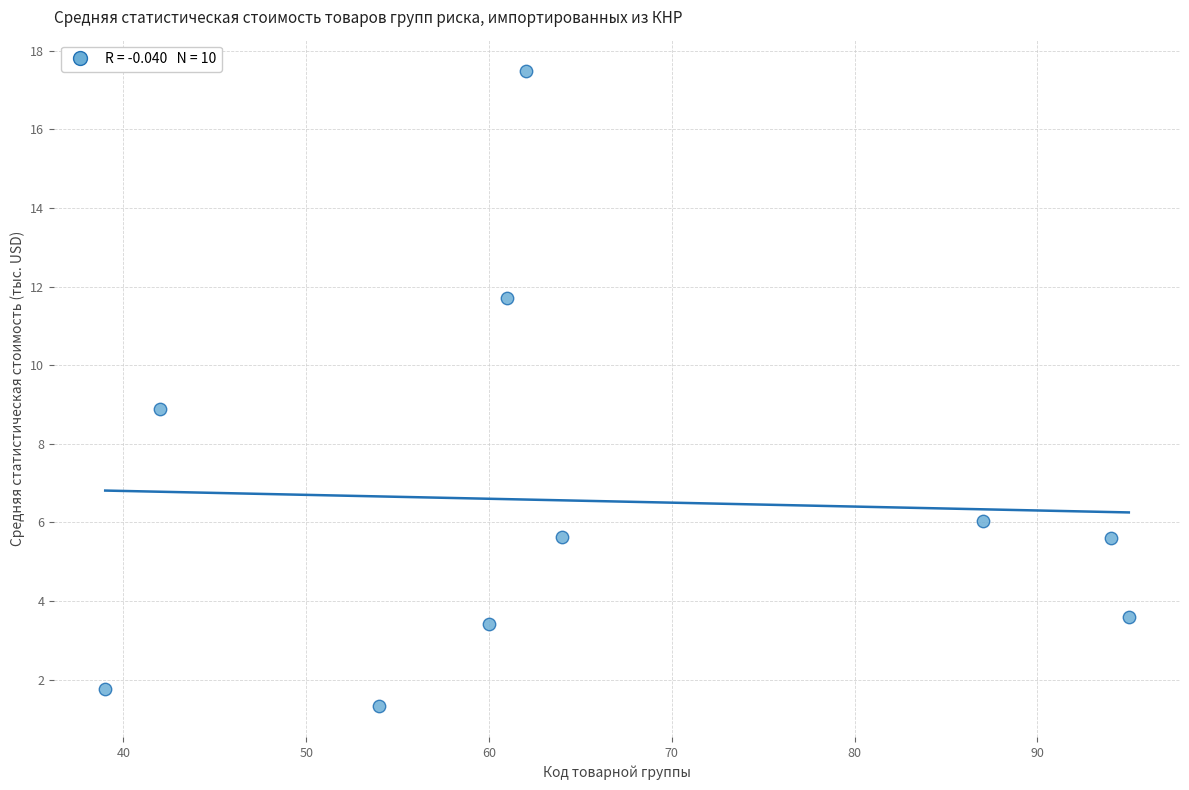

What is the range of Y values (max minus min)?

16.1